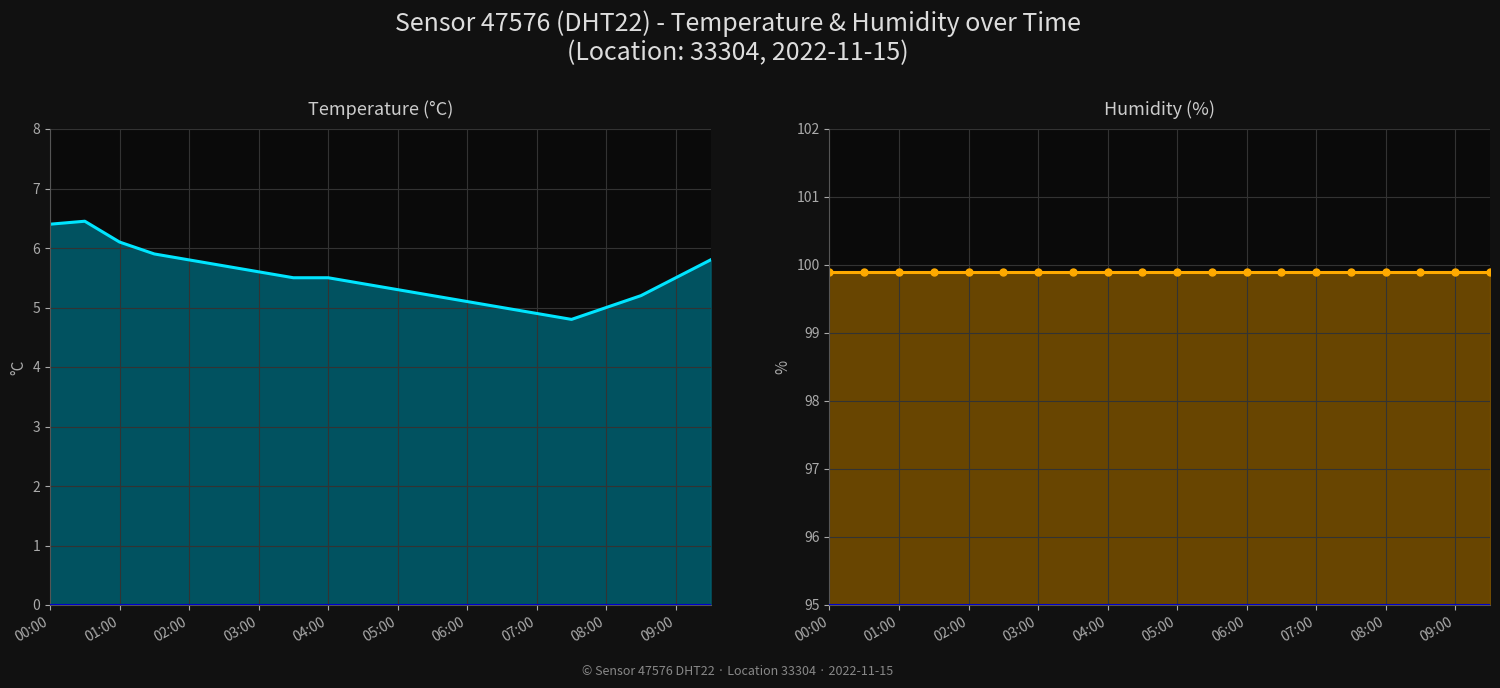

Reading left to right, what are all the values shown in this chart?

temperature: 6.4	6.5	6.1	5.9	5.8	5.7	5.6	5.5	5.5	5.4	5.3	5.2	5.1	5.0	4.9	4.8	5.0	5.2	5.5	5.8
humidity: 99.9	99.9	99.9	99.9	99.9	99.9	99.9	99.9	99.9	99.9	99.9	99.9	99.9	99.9	99.9	99.9	99.9	99.9	99.9	99.9